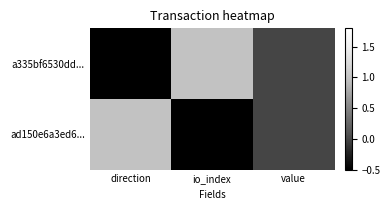

Which series has the largest range (max minus min)?

a335bf6530dd...